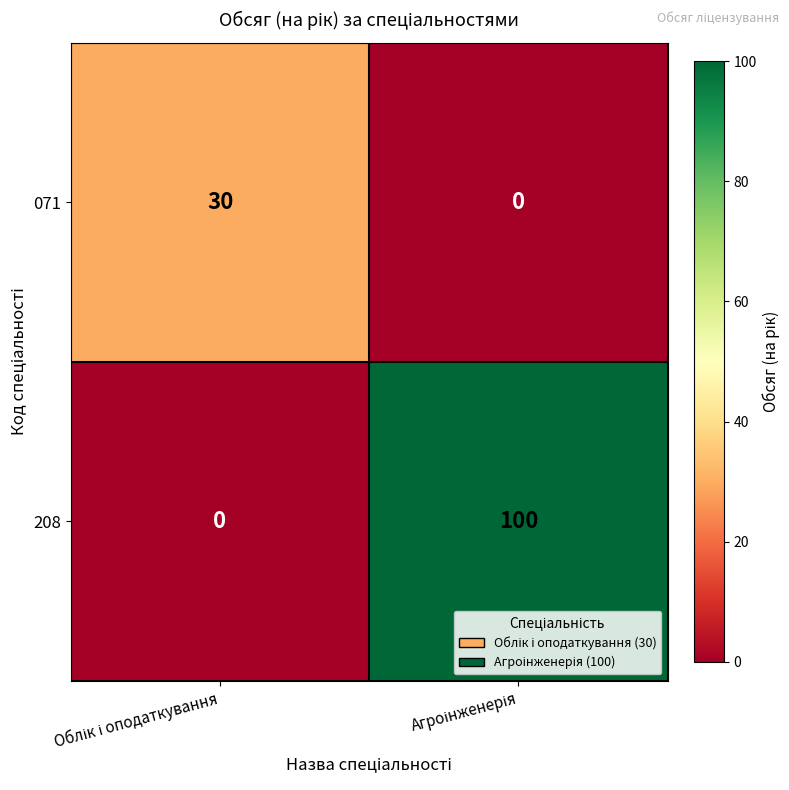

What is the sum of all 071 values?

30